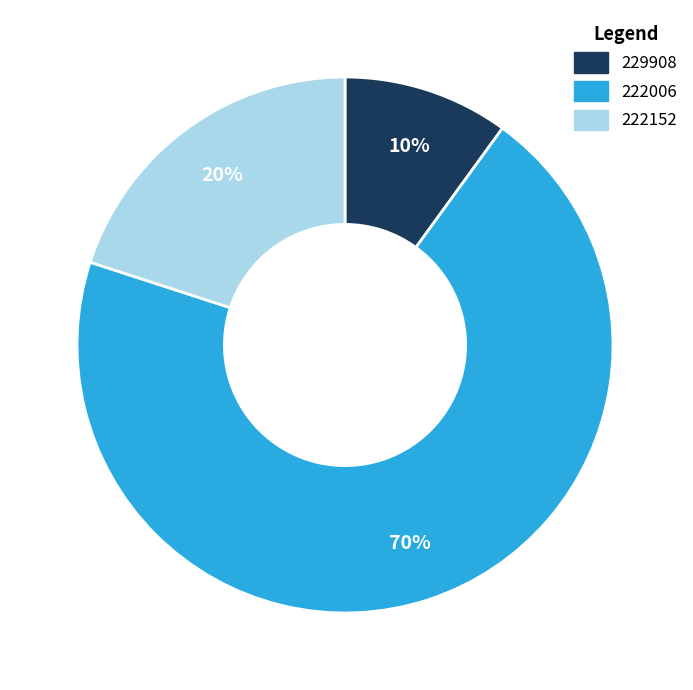

The 222152 slice represents 27% of the pie. True or false?

False